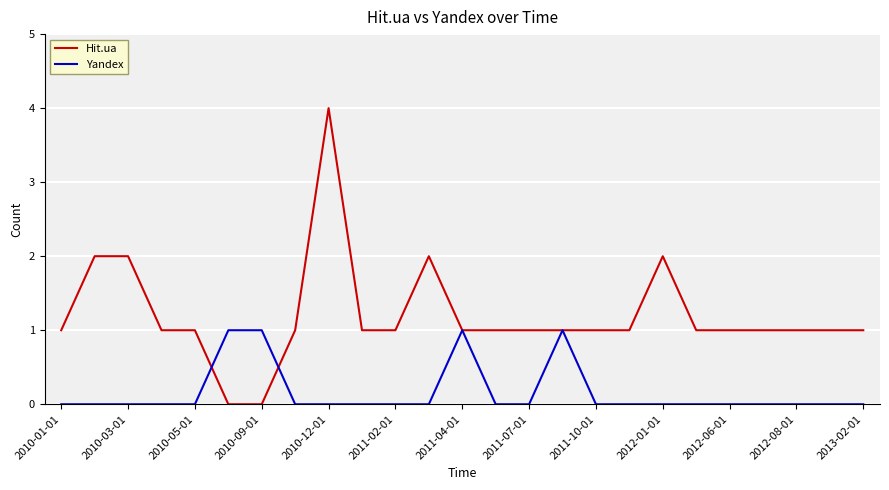

What is the greatest value displayed?

4